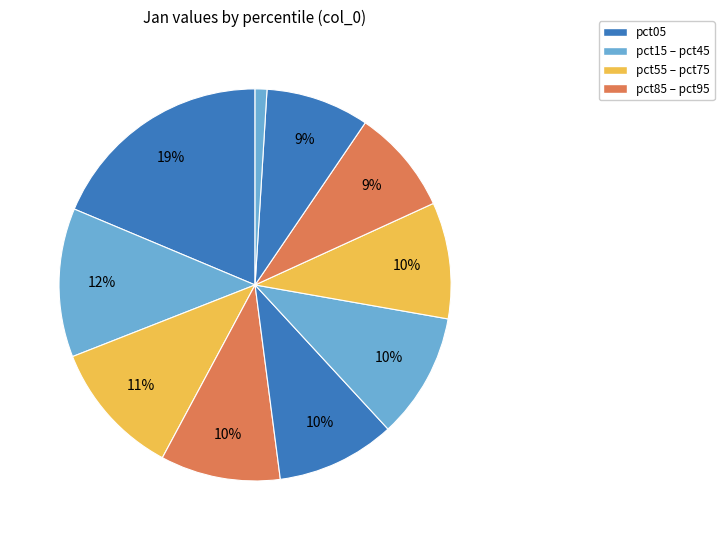

To the nearest percent, what is the difference between the largest and smallest slice percentages?

18%